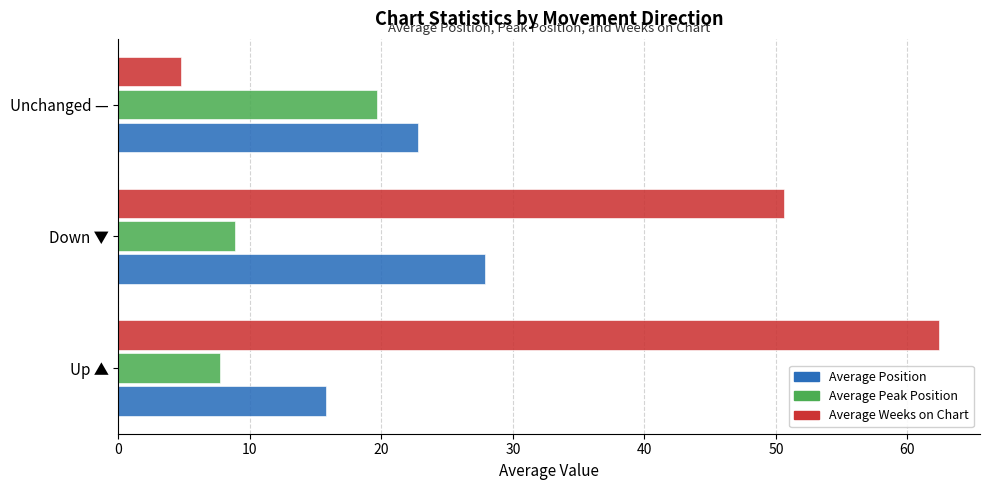

What is the sum of all Average Weeks on Chart values?

117.8